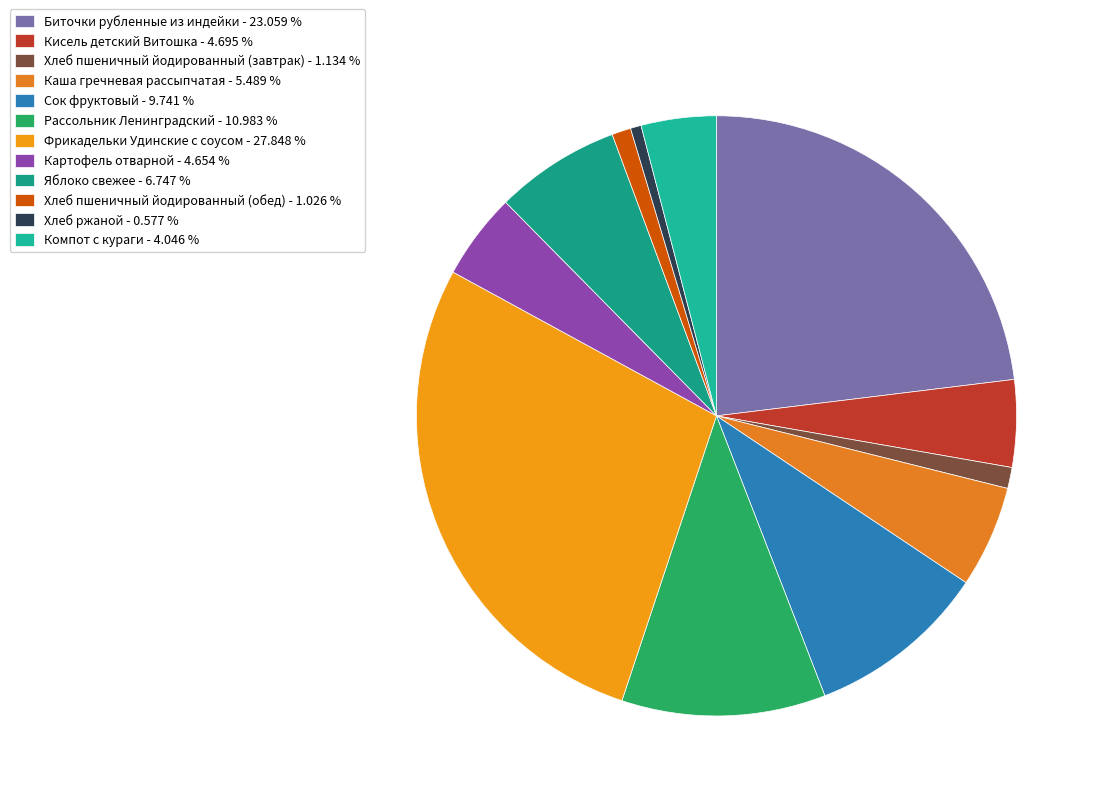

Between Яблоко свежее and Сок фруктовый, which is larger?

Сок фруктовый